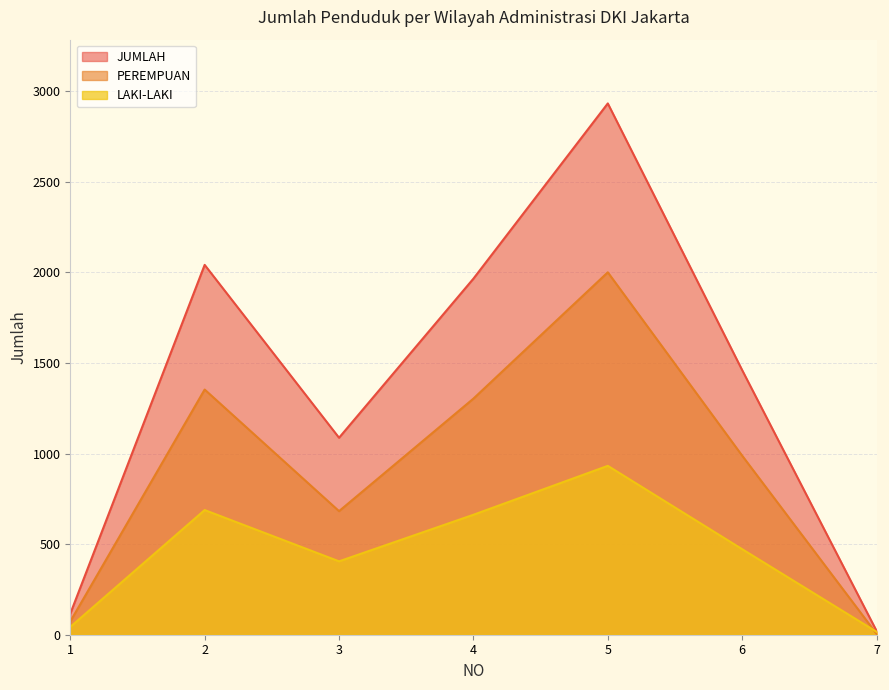

How many data points in JUMLAH are less than 1460?

3